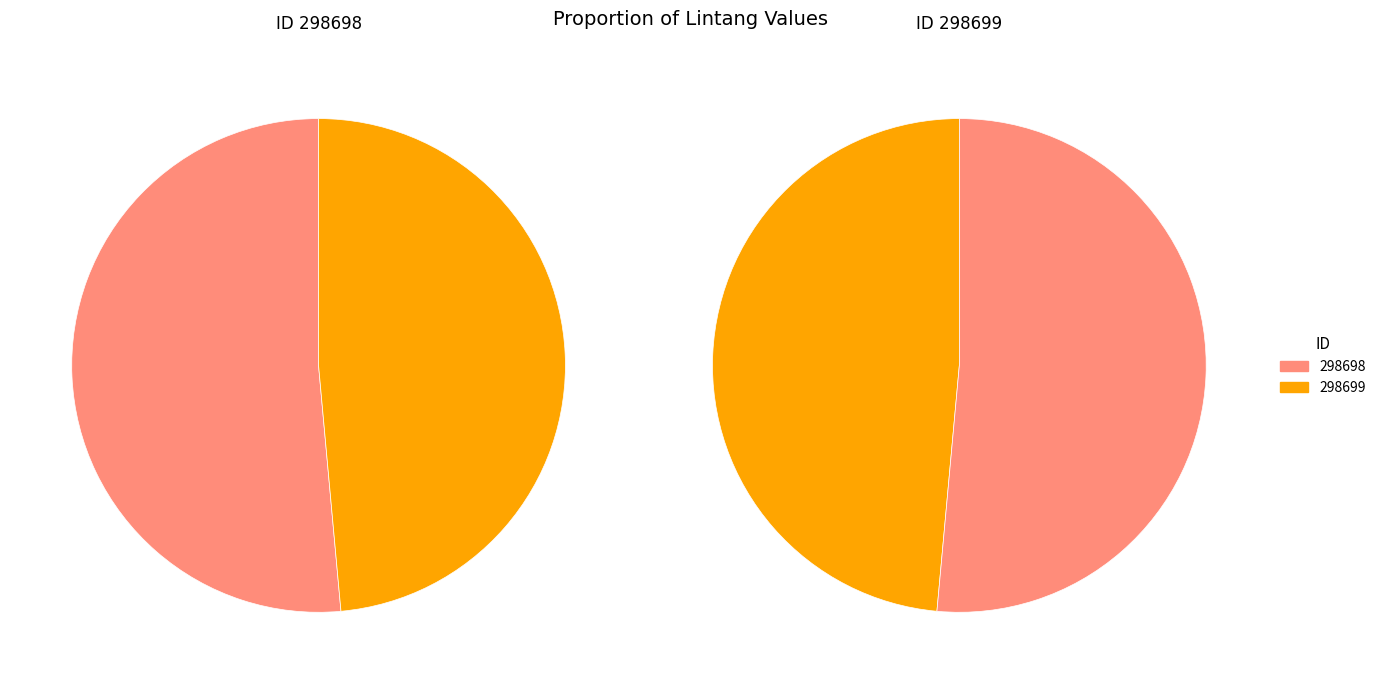

Between 298699 and 298698, which is larger?

298698